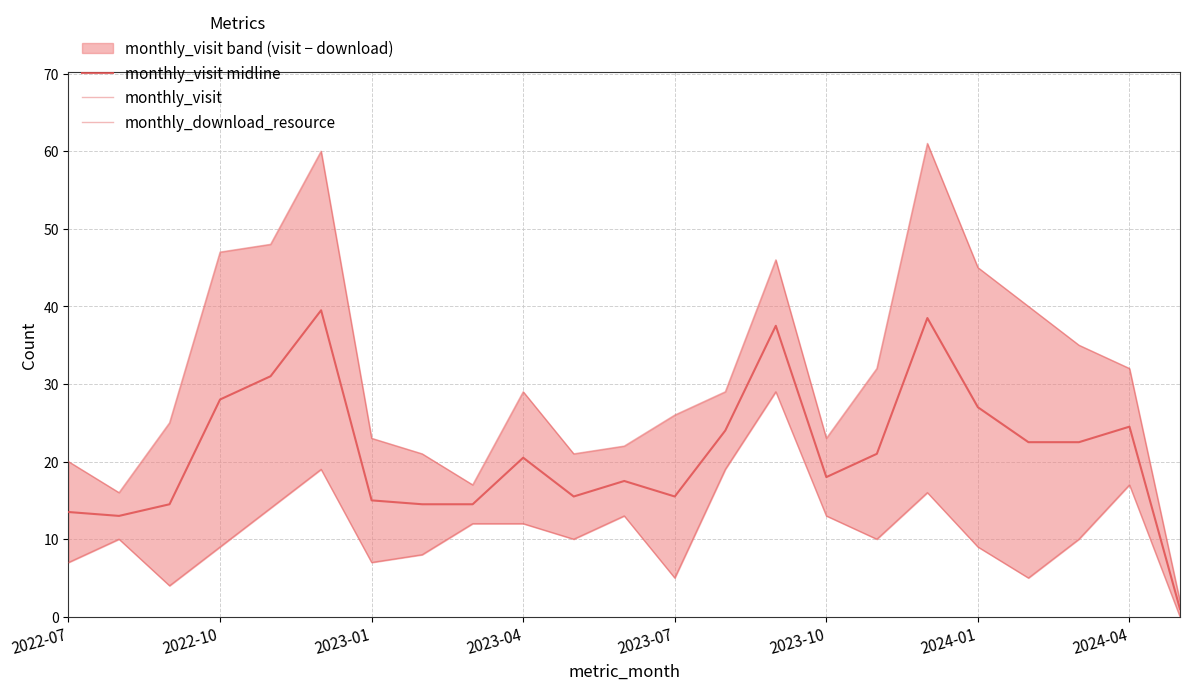

At how many categories does at least one series exceed 42?

6